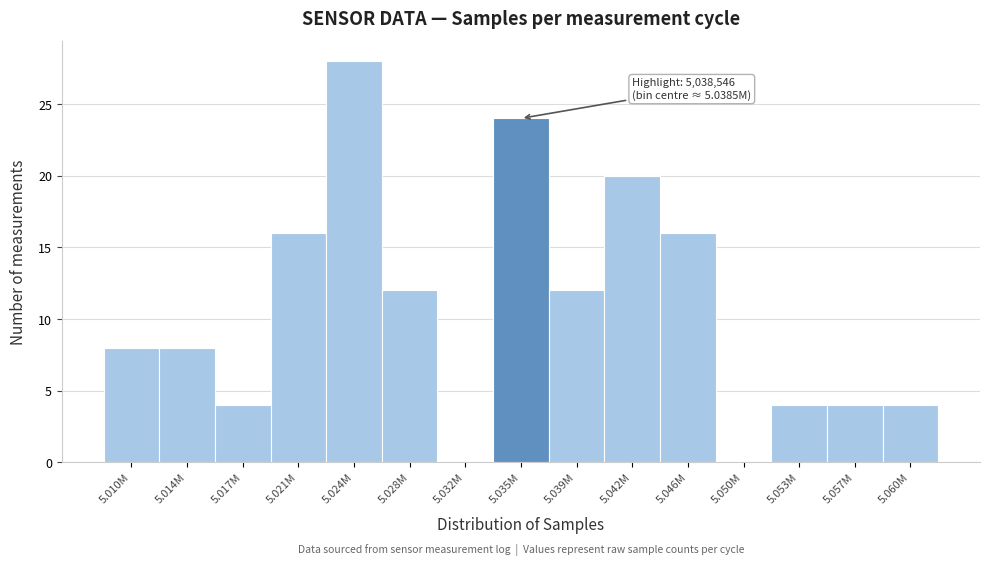

Reading left to right, list all the values displayed in this chart.

5.010M=8	5.014M=8	5.017M=4	5.021M=16	5.024M=28	5.028M=12	5.032M=0	5.035M=24	5.039M=12	5.042M=20	5.046M=16	5.050M=0	5.053M=4	5.057M=4	5.060M=4